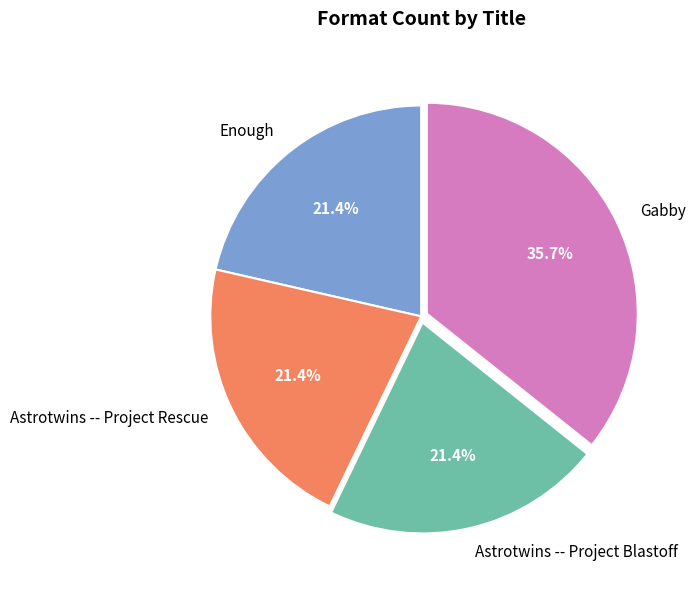

Does Astrotwins -- Project Rescue represent more than half of the total?

No